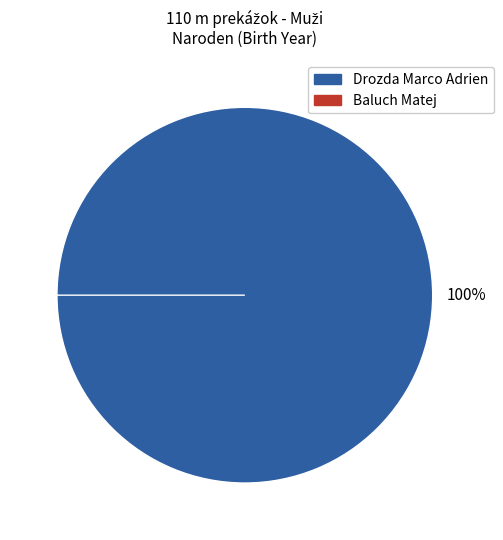

Which has a higher value, Baluch Matej or Drozda Marco Adrien?

Drozda Marco Adrien